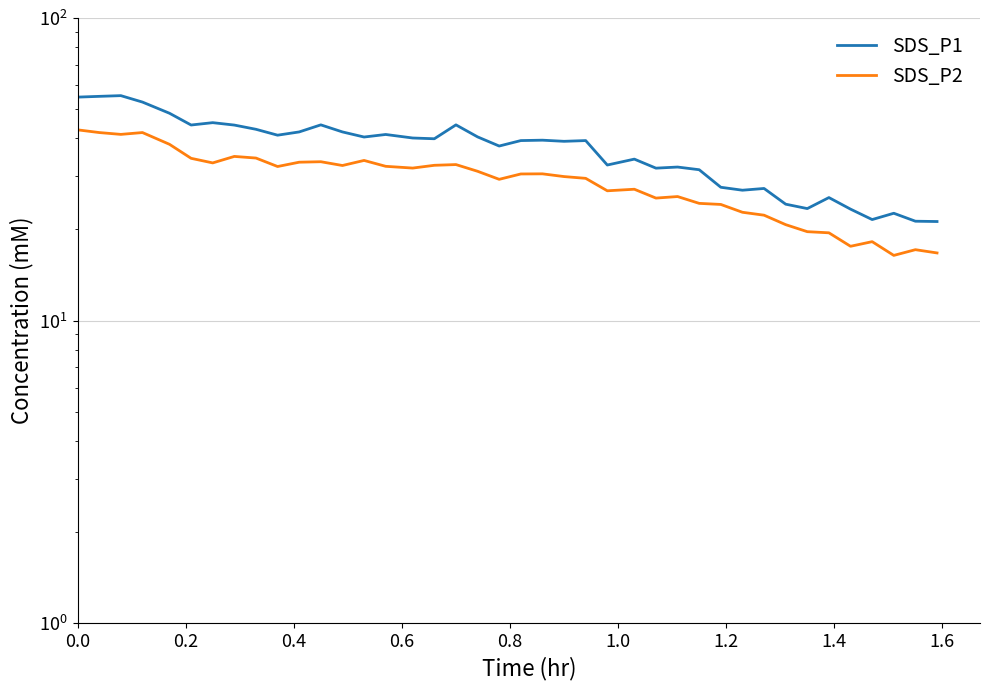

How many distinct data groups are displayed?

2